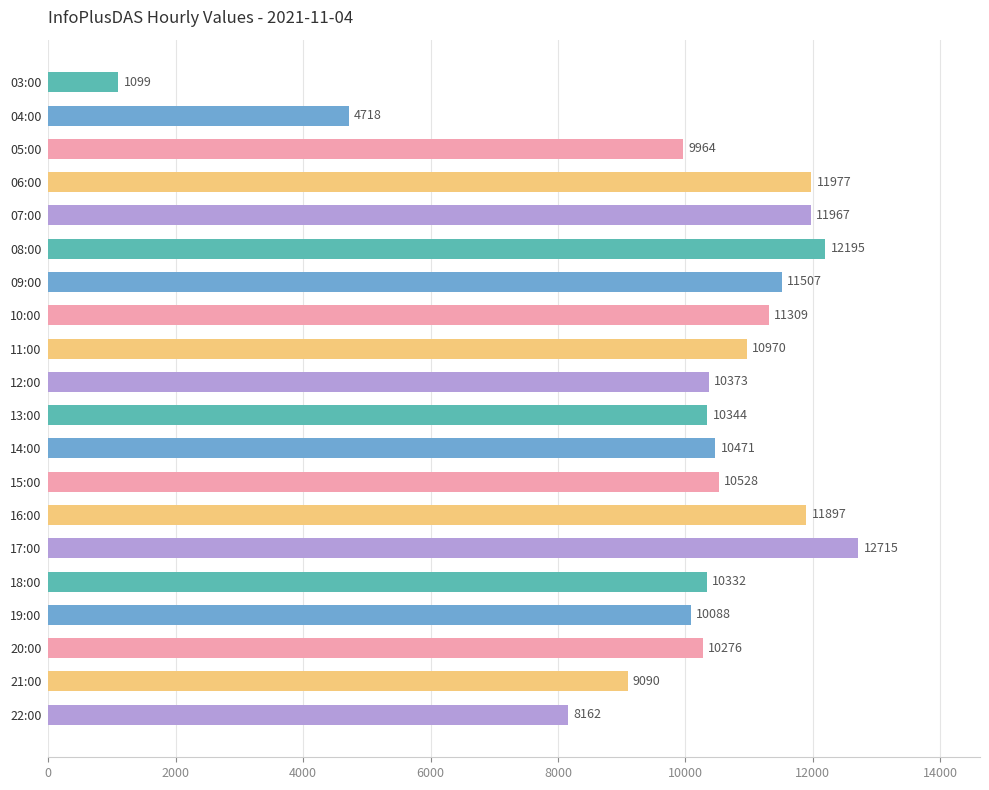

Reading top to bottom, list all the values displayed in this chart.

03:00=1099	04:00=4718	05:00=9964	06:00=11977	07:00=11967	08:00=12195	09:00=11507	10:00=11309	11:00=10970	12:00=10373	13:00=10344	14:00=10471	15:00=10528	16:00=11897	17:00=12715	18:00=10332	19:00=10088	20:00=10276	21:00=9090	22:00=8162